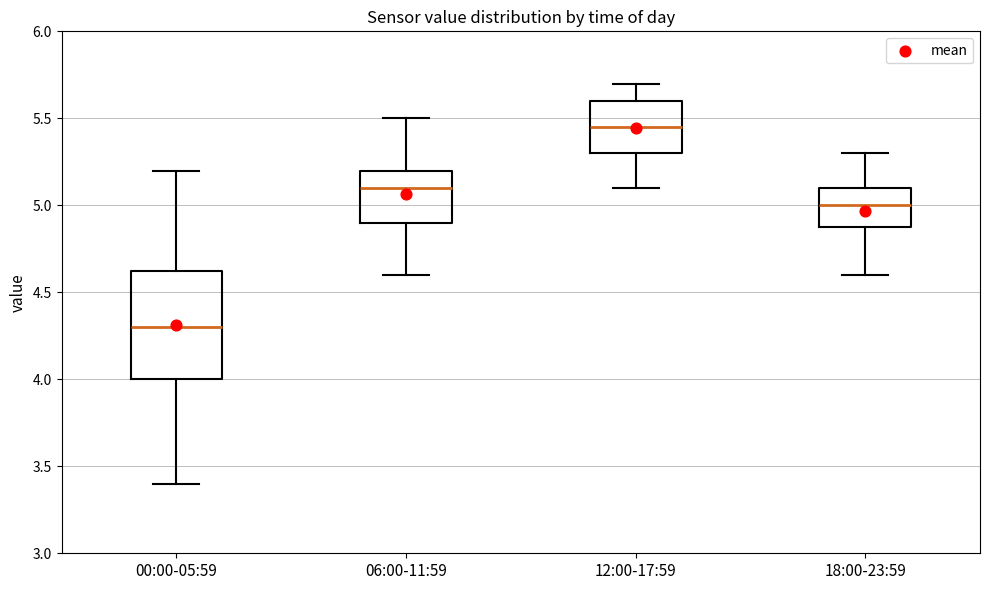

Reading left to right, transcribe this box plot: for each box, give where its median line is, the range the box spans, and where its two whiskers end, as read against the y-axis. The values are not printed on the chart, so give them approximately, as read against the axis.

00:00-05:59: median 4.30, box 4.00 to 4.65, whiskers 3.40 to 5.20
06:00-11:59: median 5.10, box 4.90 to 5.20, whiskers 4.60 to 5.50
12:00-17:59: median 5.45, box 5.30 to 5.60, whiskers 5.10 to 5.70
18:00-23:59: median 5.00, box 4.90 to 5.10, whiskers 4.60 to 5.30